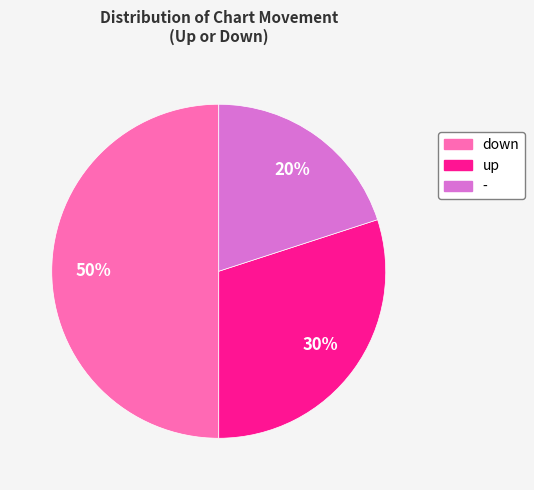

Approximately how many times larger is the value at up compared to down?

0.6